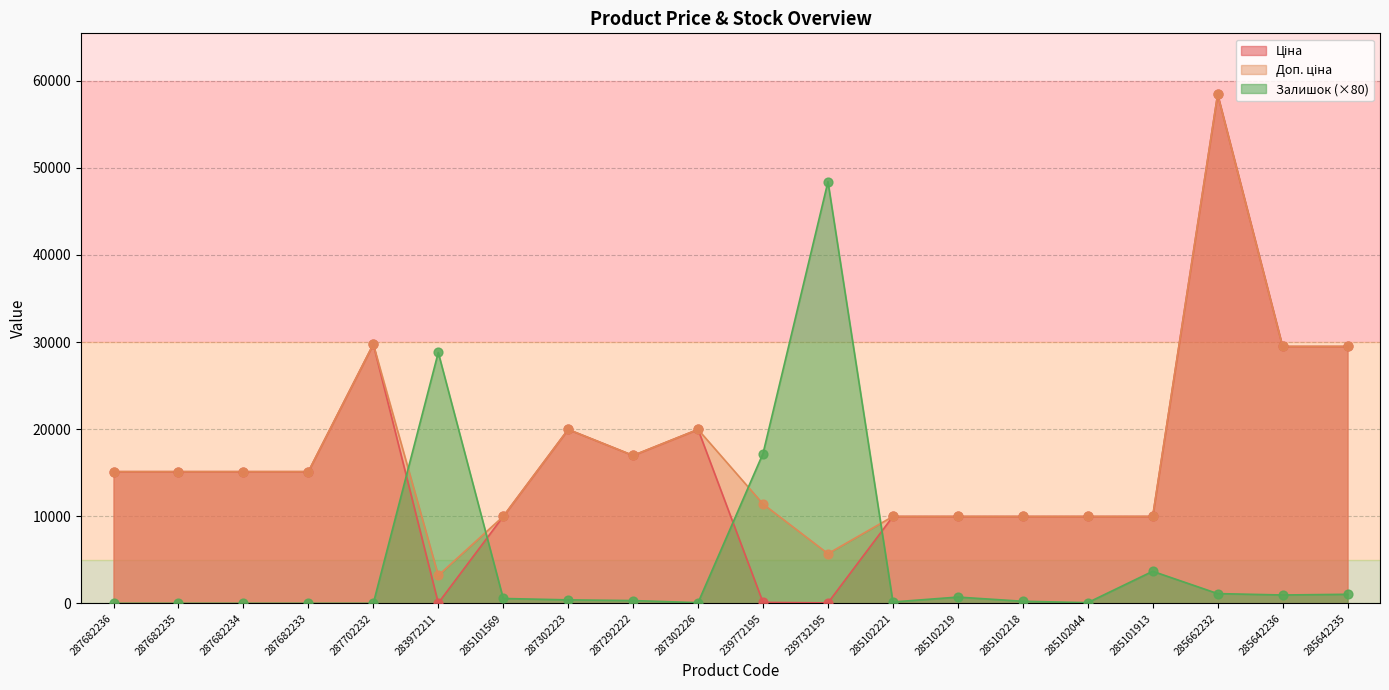

Which series contains the highest Y value?

Ціна